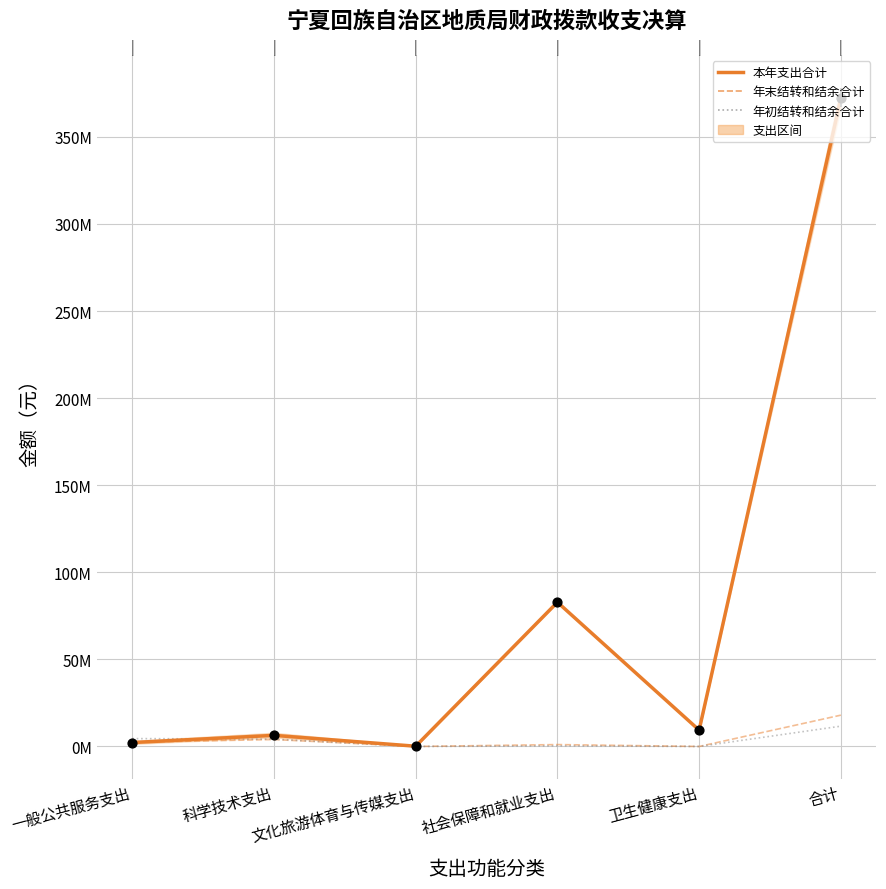

Is the value of 年末结转和结余合计 at 科学技术支出 greater than the value of 本年支出合计 at 卫生健康支出?

No